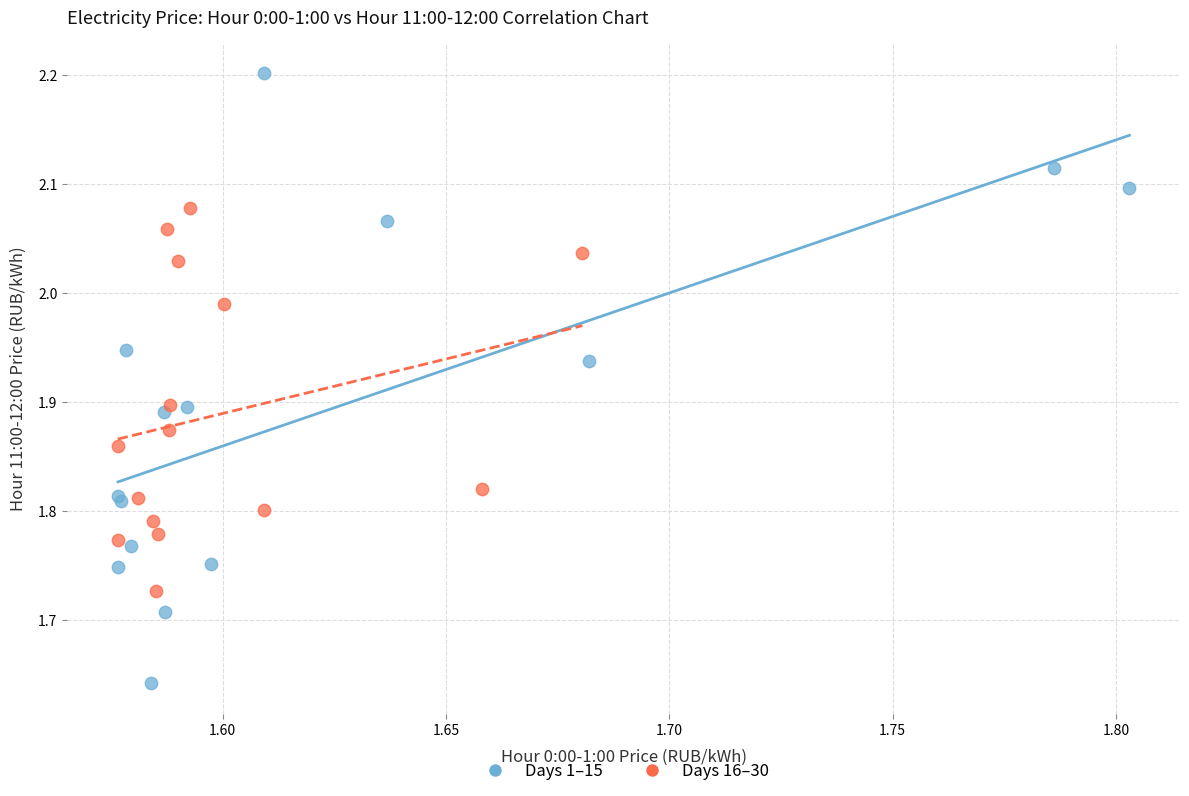

Which series contains the lowest Y value?

Days 1–15